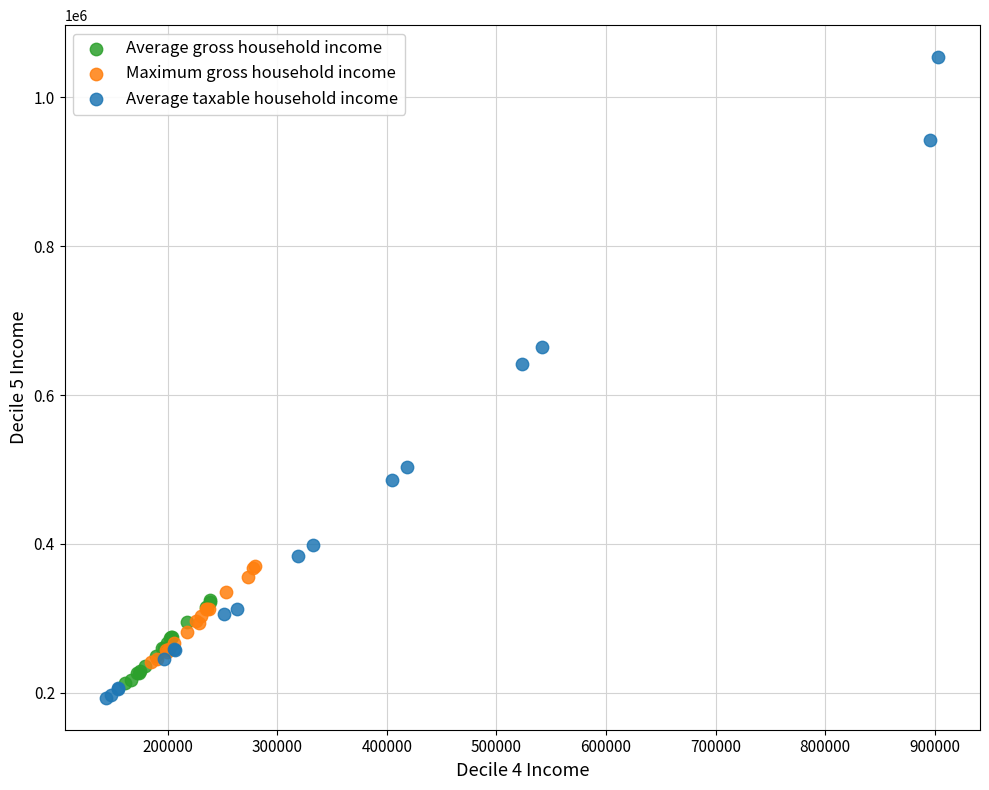

Which series has the widest spread of Y values?

Average taxable household income